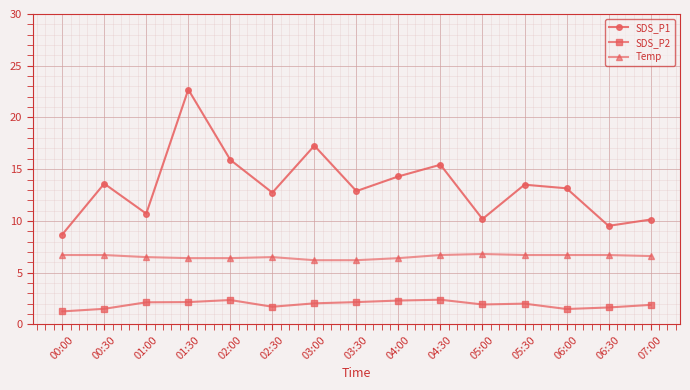

Where does the SDS_P1 series first go above 13?

00:30